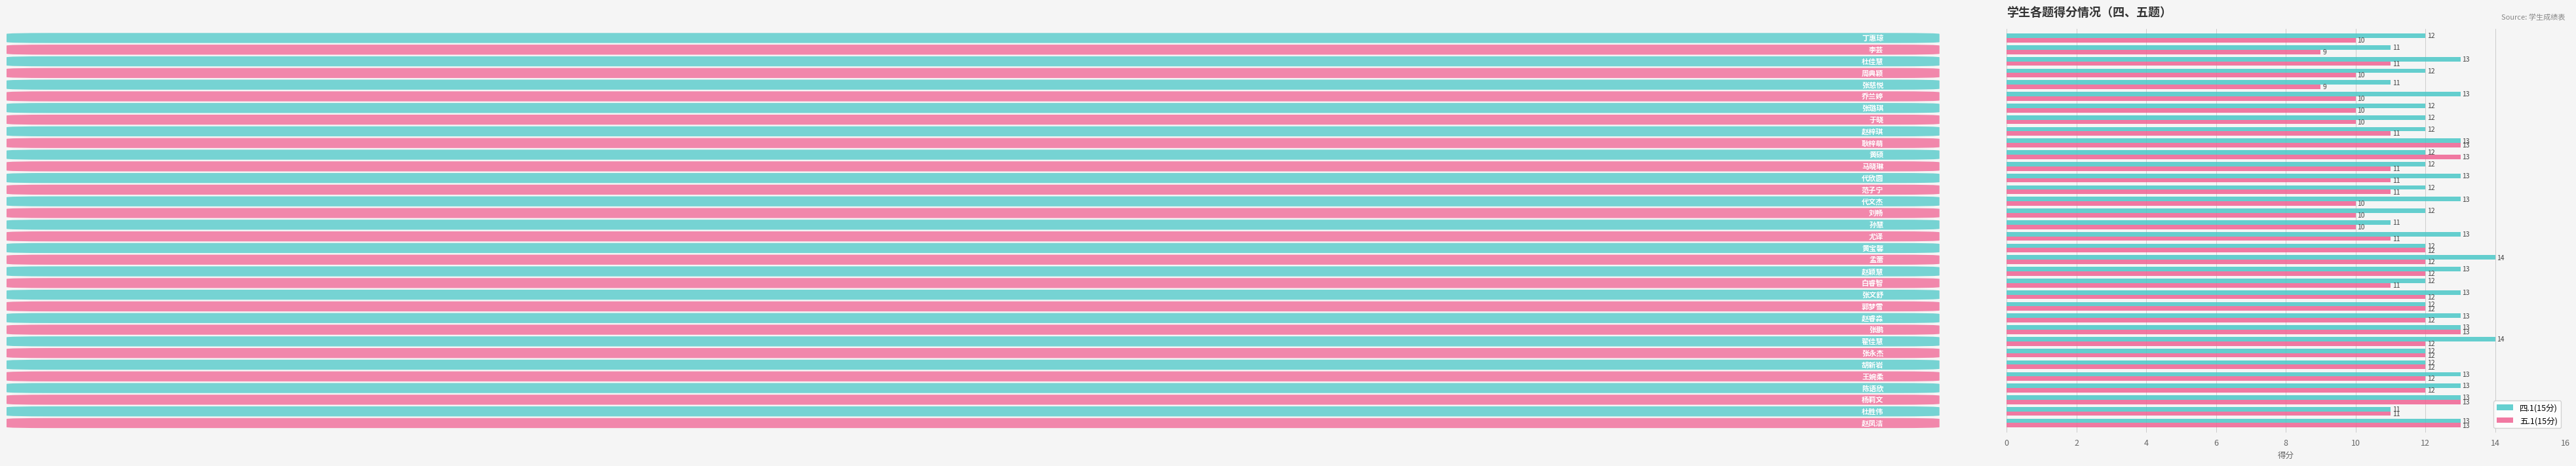

Which series has the largest total across all categories?

四.1(15分)